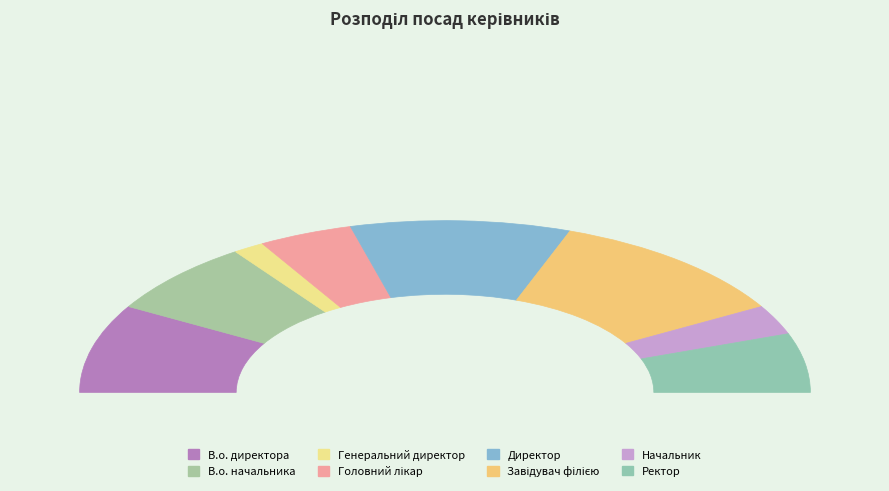

Which category has the smallest portion of the pie?

Генеральний директор